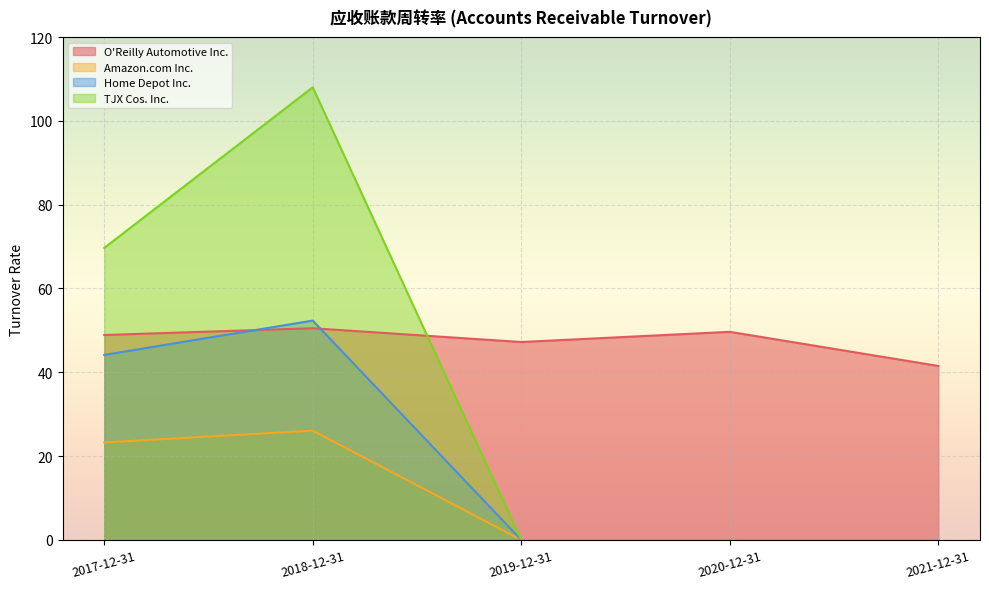

Where is the first local maximum for Home Depot Inc.?

2018-12-31